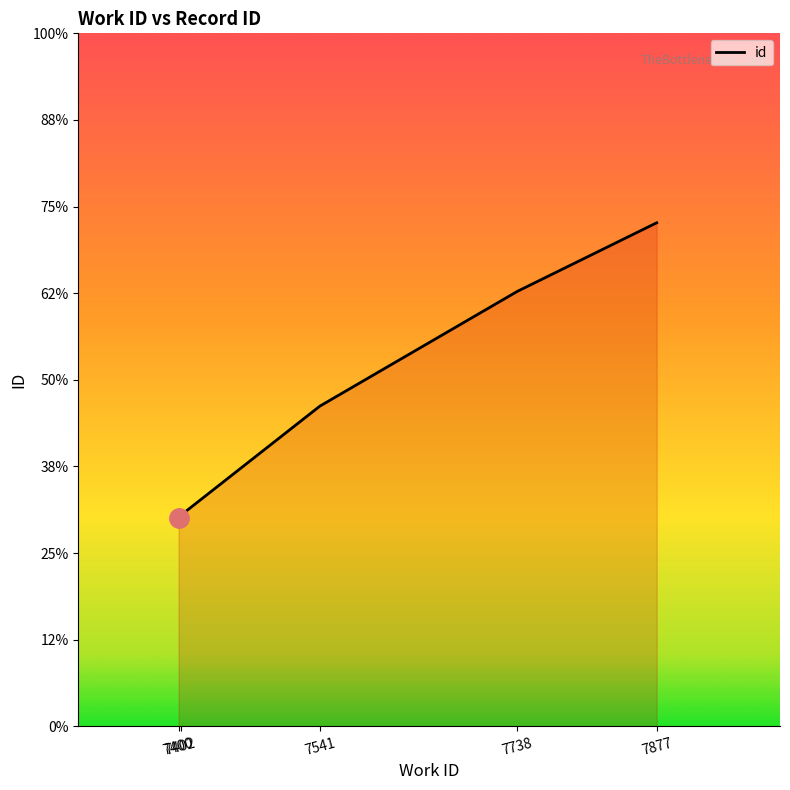

Is it true that the value at 7877 is 16436?

False